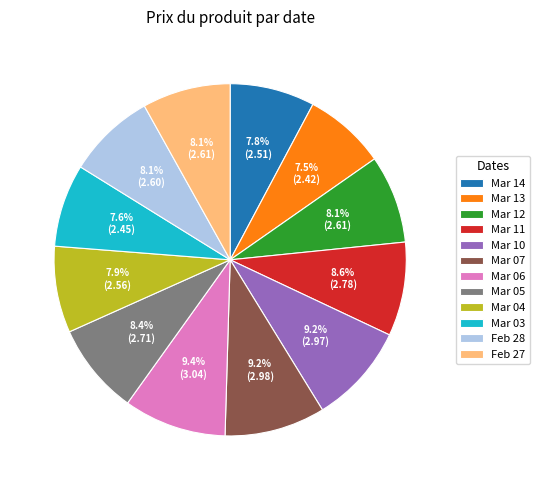

Approximately how many times larger is the value at Feb 28 compared to Mar 13?

1.1